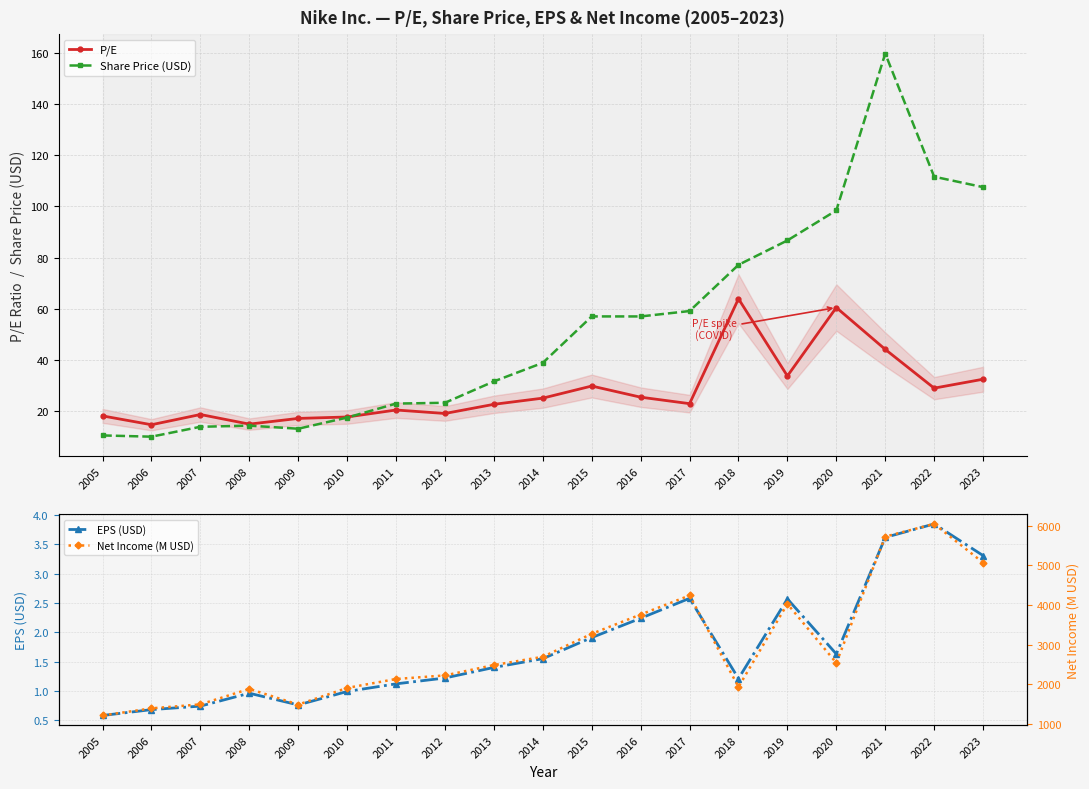

At how many categories does at least one series exceed 3858?

5